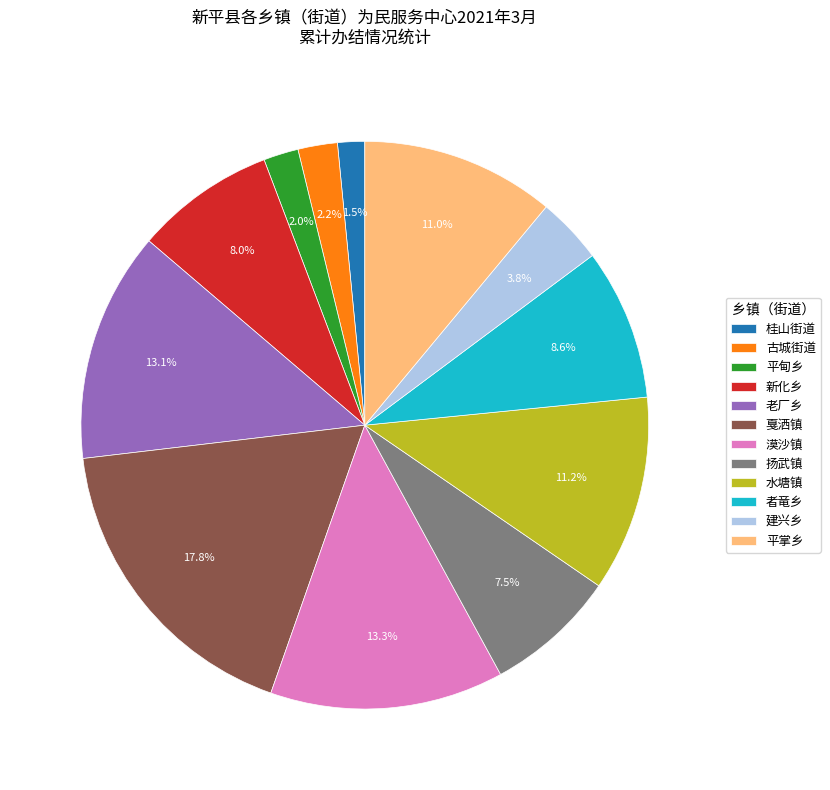

To the nearest percent, what portion does 新化乡 represent?

8%